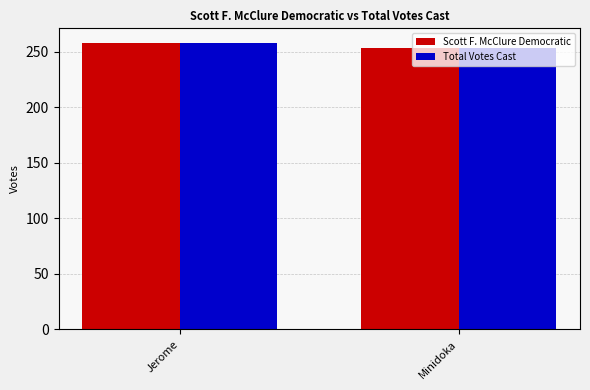

Are the bars grouped side by side (vs. stacked)?

Yes